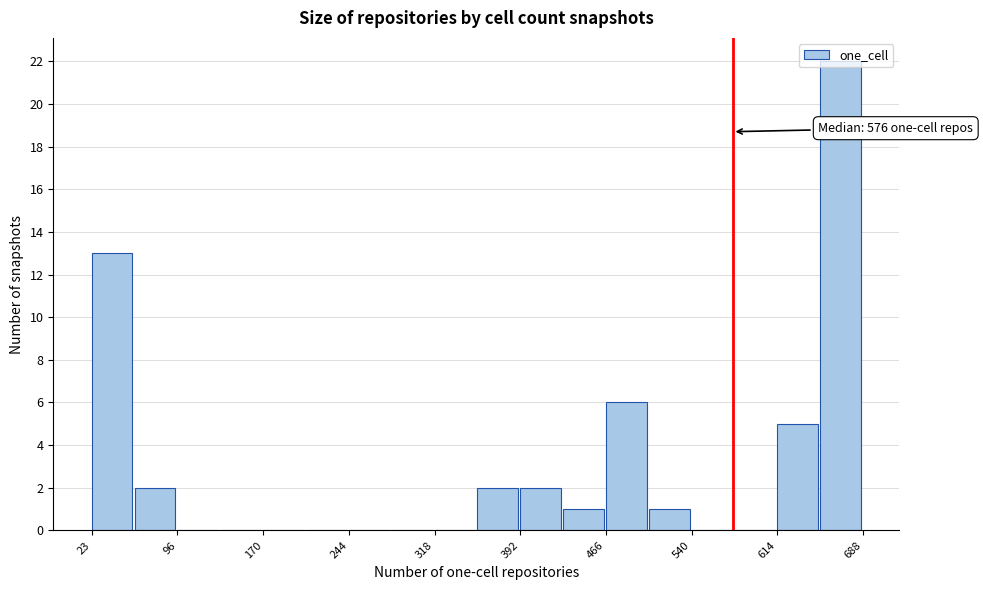

Read against the x-axis, roughly where is the centre of the tallest bar?

670